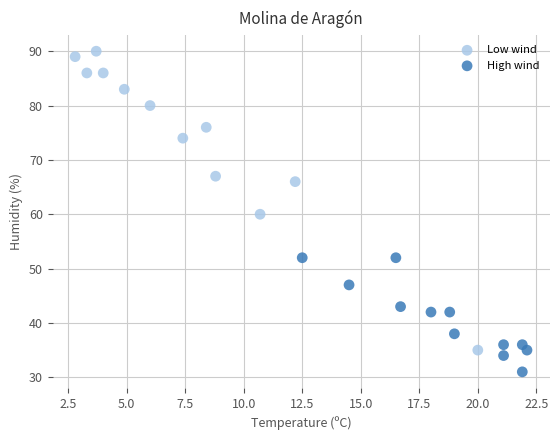

Which series contains the highest Y value?

Low wind